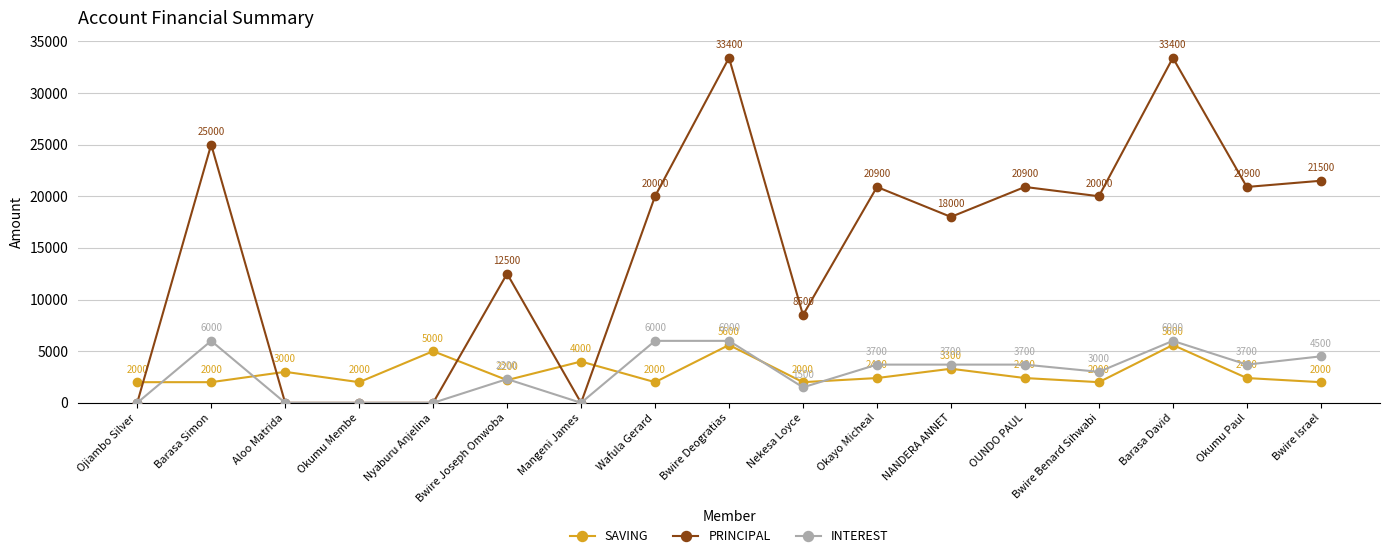

Which series has the largest total across all categories?

PRINCIPAL